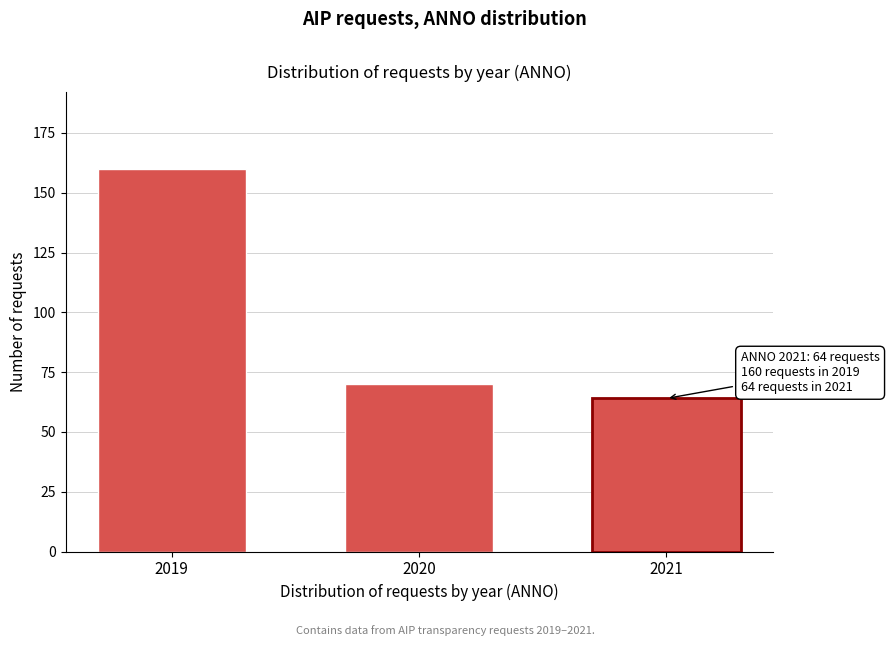

Reading left to right, transcribe all the data shown in this chart.

2019=160	2020=70	2021=64